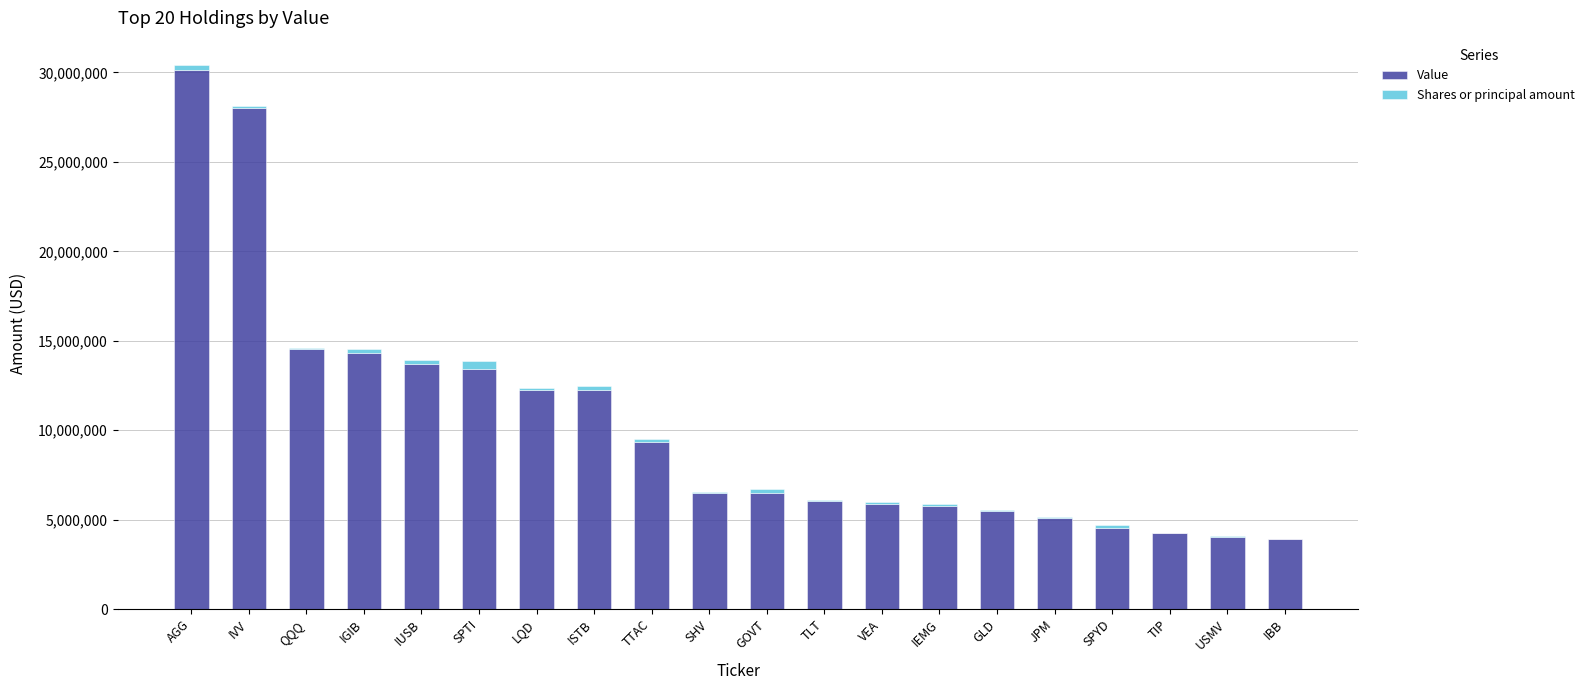

At which category is the sum across all series the highest?

AGG